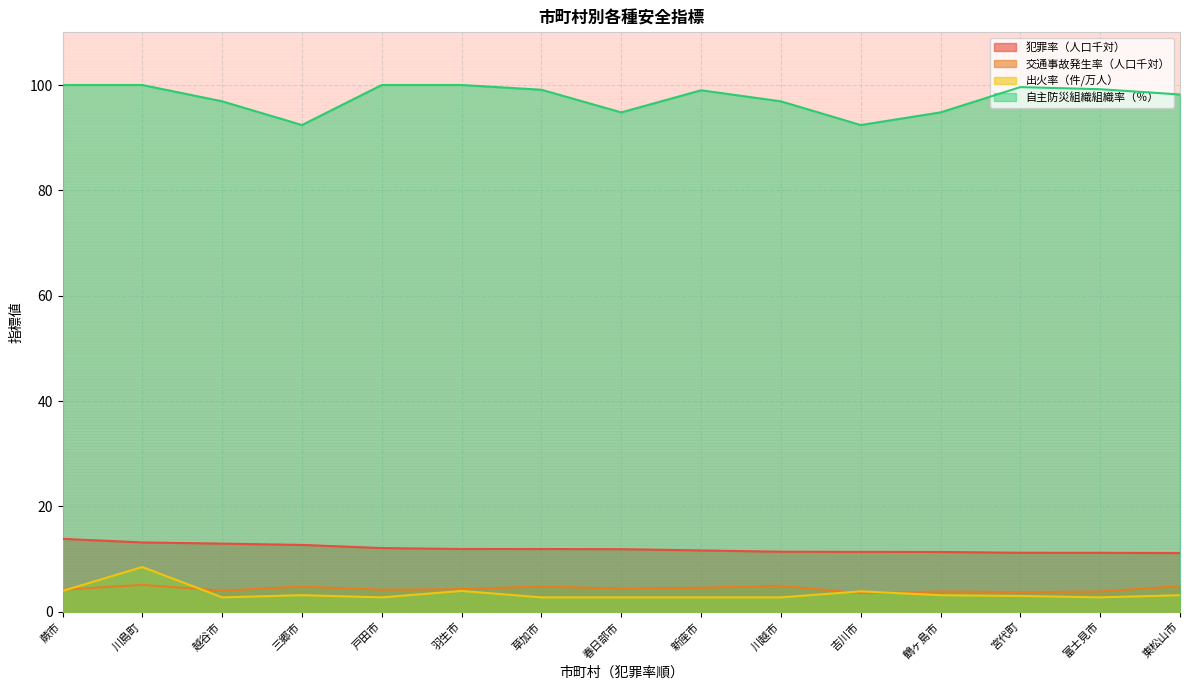

What is the difference between the second highest and minimum values in the 自主防災組織組織率（％） series?

7.6